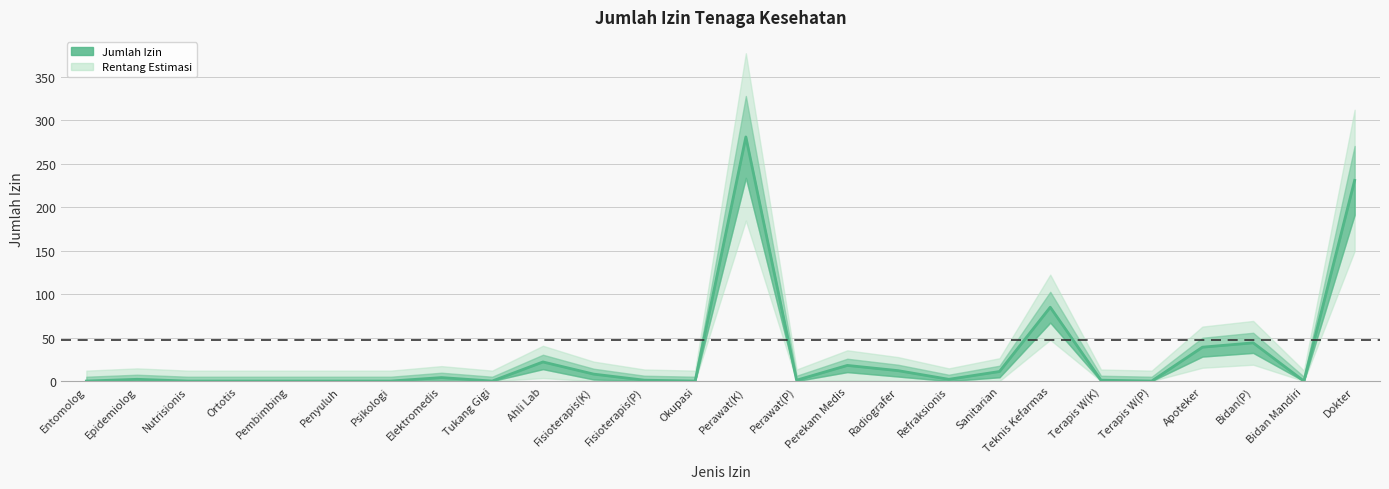

The chart shows a value of 0 at Nutrisionis. True or false?

True